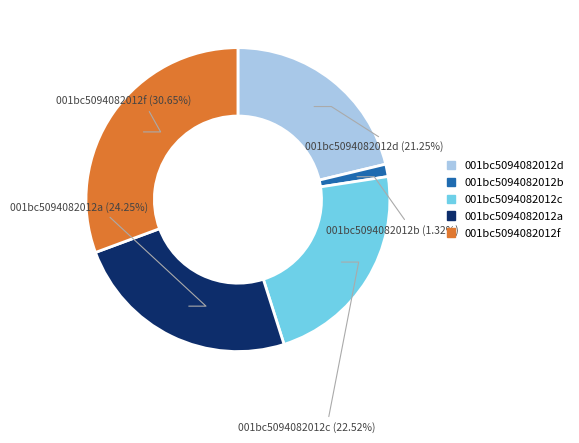

Does any single category account for the majority?

No